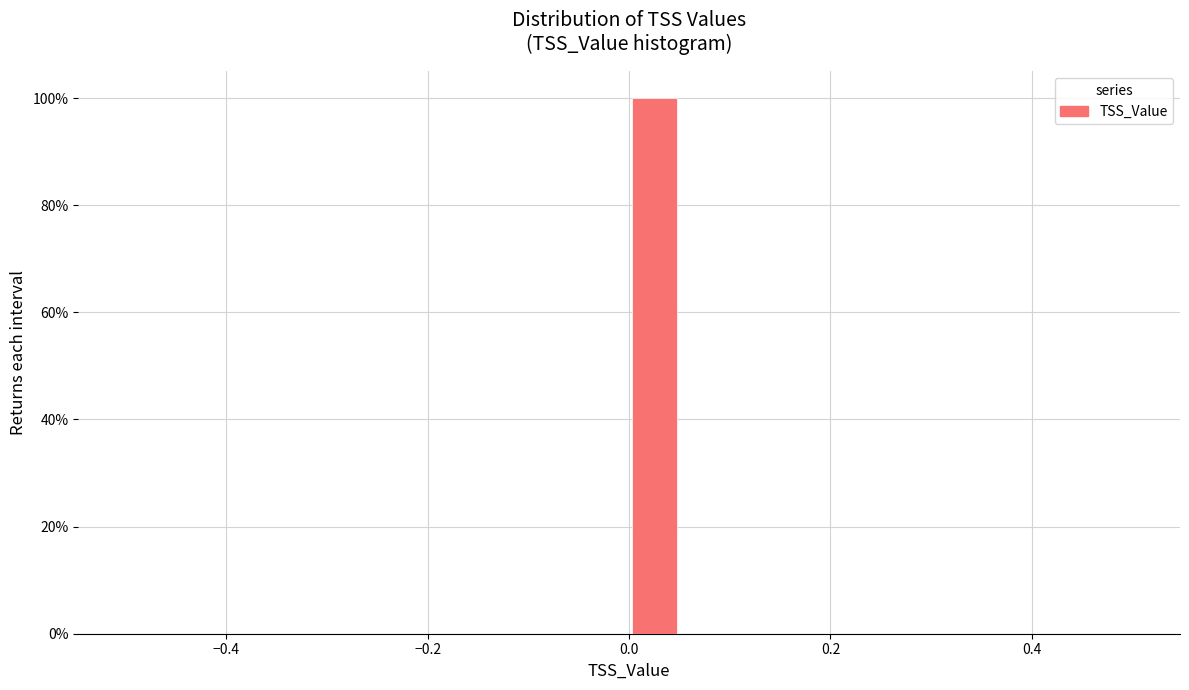

Read against the x-axis, roughly where is the centre of the tallest bar?

0.02